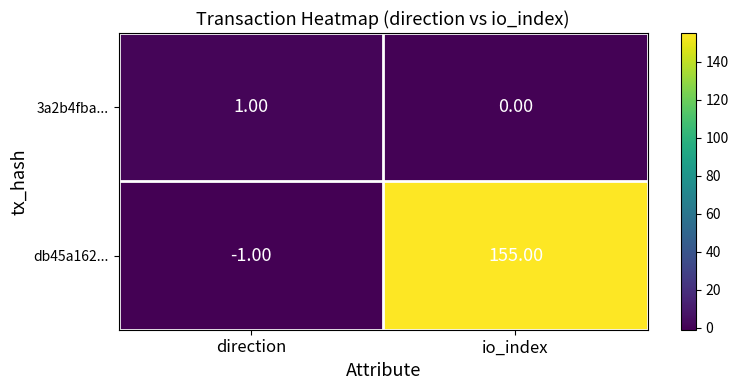

Which category has the lowest value in the 3a2b4fba... series?

io_index